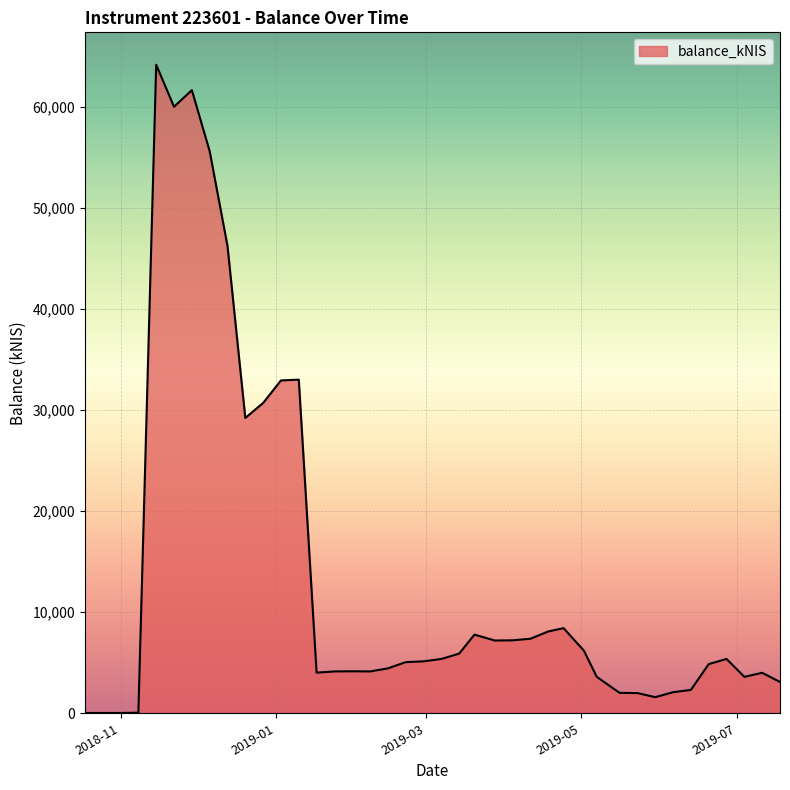

What is the difference between the maximum and minimum values?

64106.5